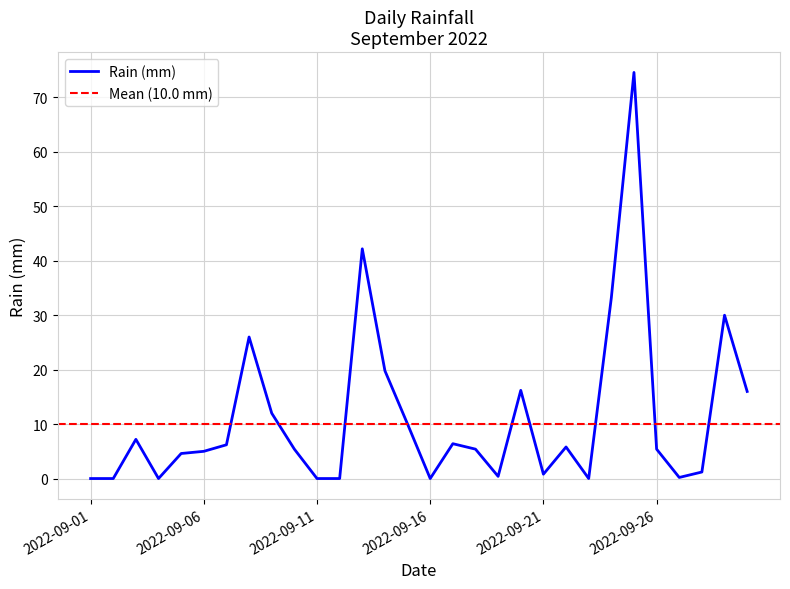

At which category does the chart reach its peak across all series?

2022-09-25